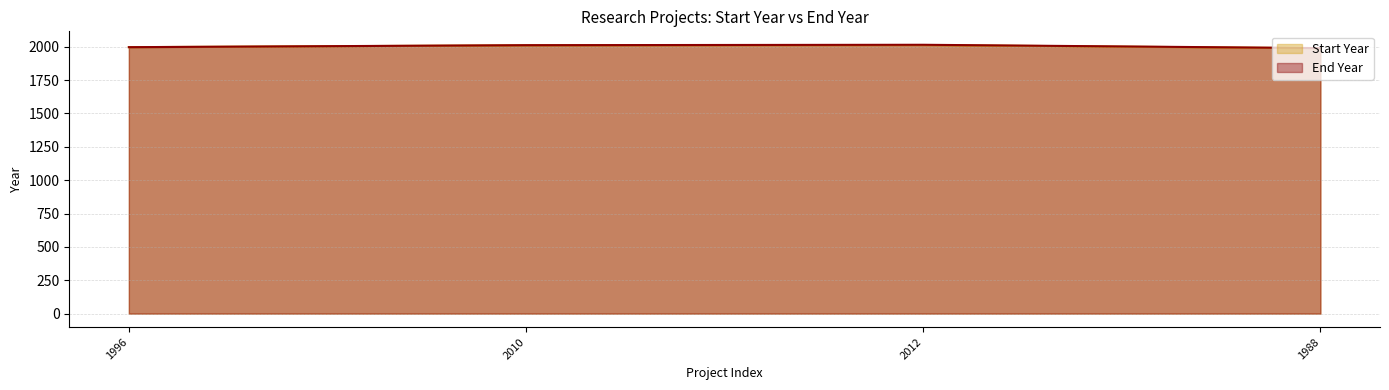

List the series in order of their overall mean, highest first.

End Year, Start Year